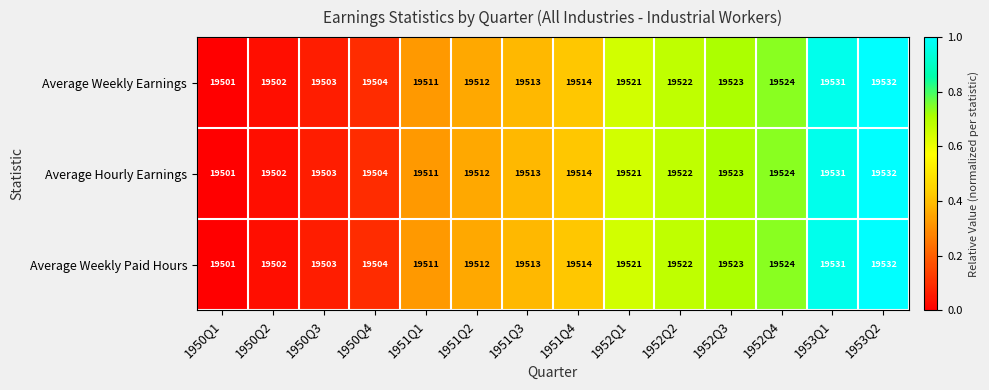

What is the total value across all series at 1952Q3?

58569